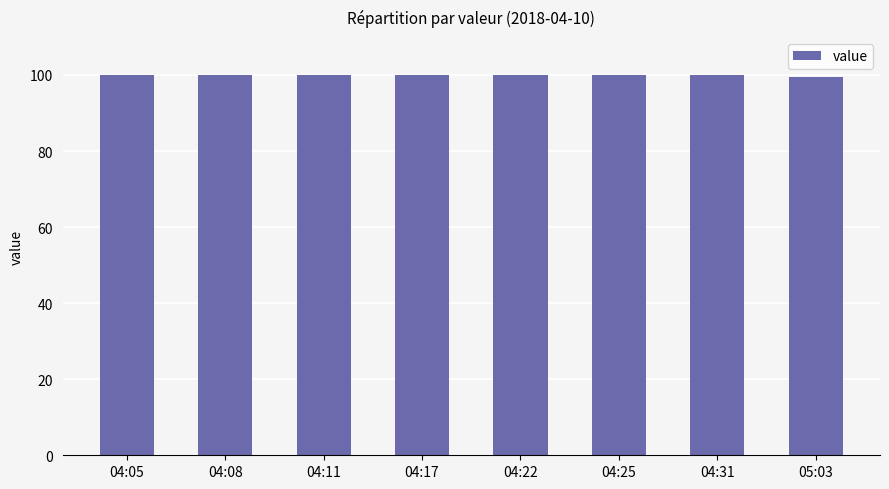

The chart shows a value of 99.9 at 04:05. True or false?

True